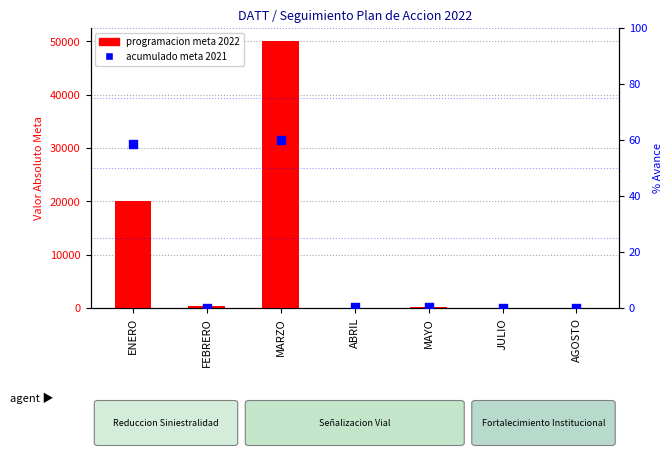

Which series has the largest Y range (max minus min)?

Programacion meta 2022